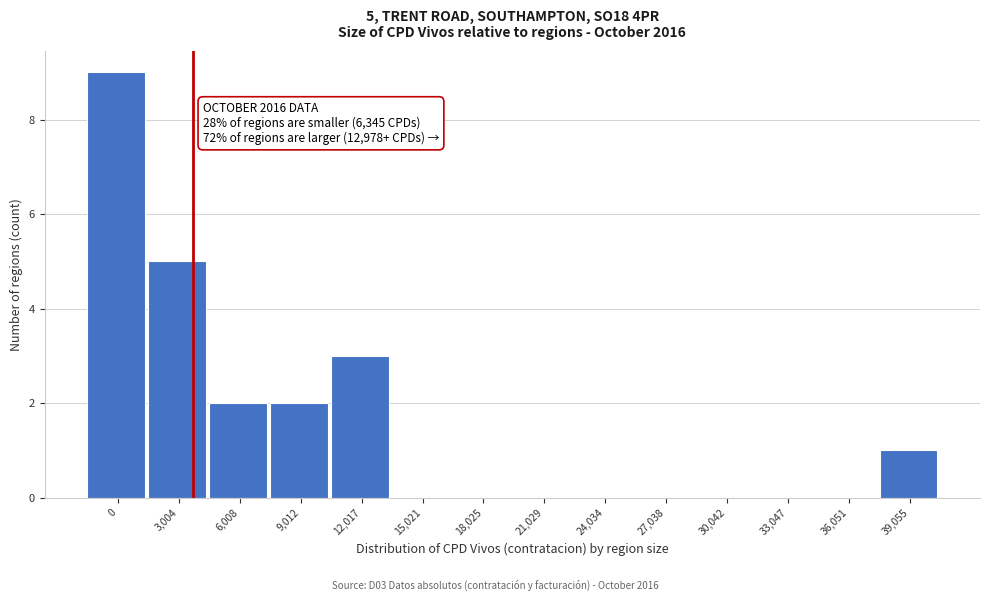

Reading left to right, transcribe all the data shown in this chart.

0=9	3,004=5	6,008=2	9,012=2	12,017=3	15,021=0	18,025=0	21,029=0	24,034=0	27,038=0	30,042=0	33,047=0	36,051=0	39,055=1